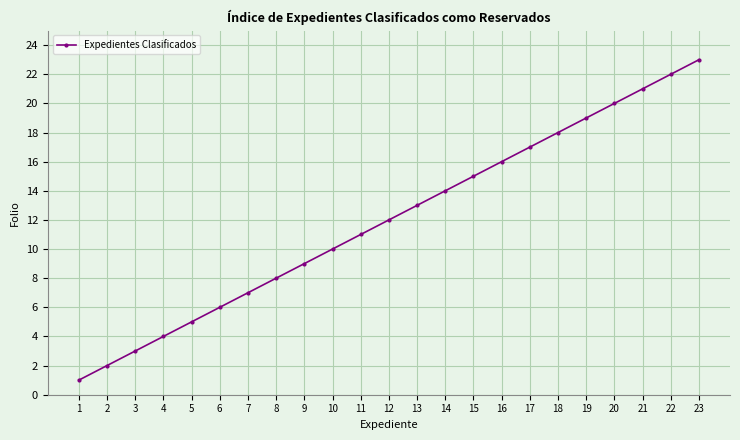

Approximately how many times larger is the value at 18 compared to 9?

2.0